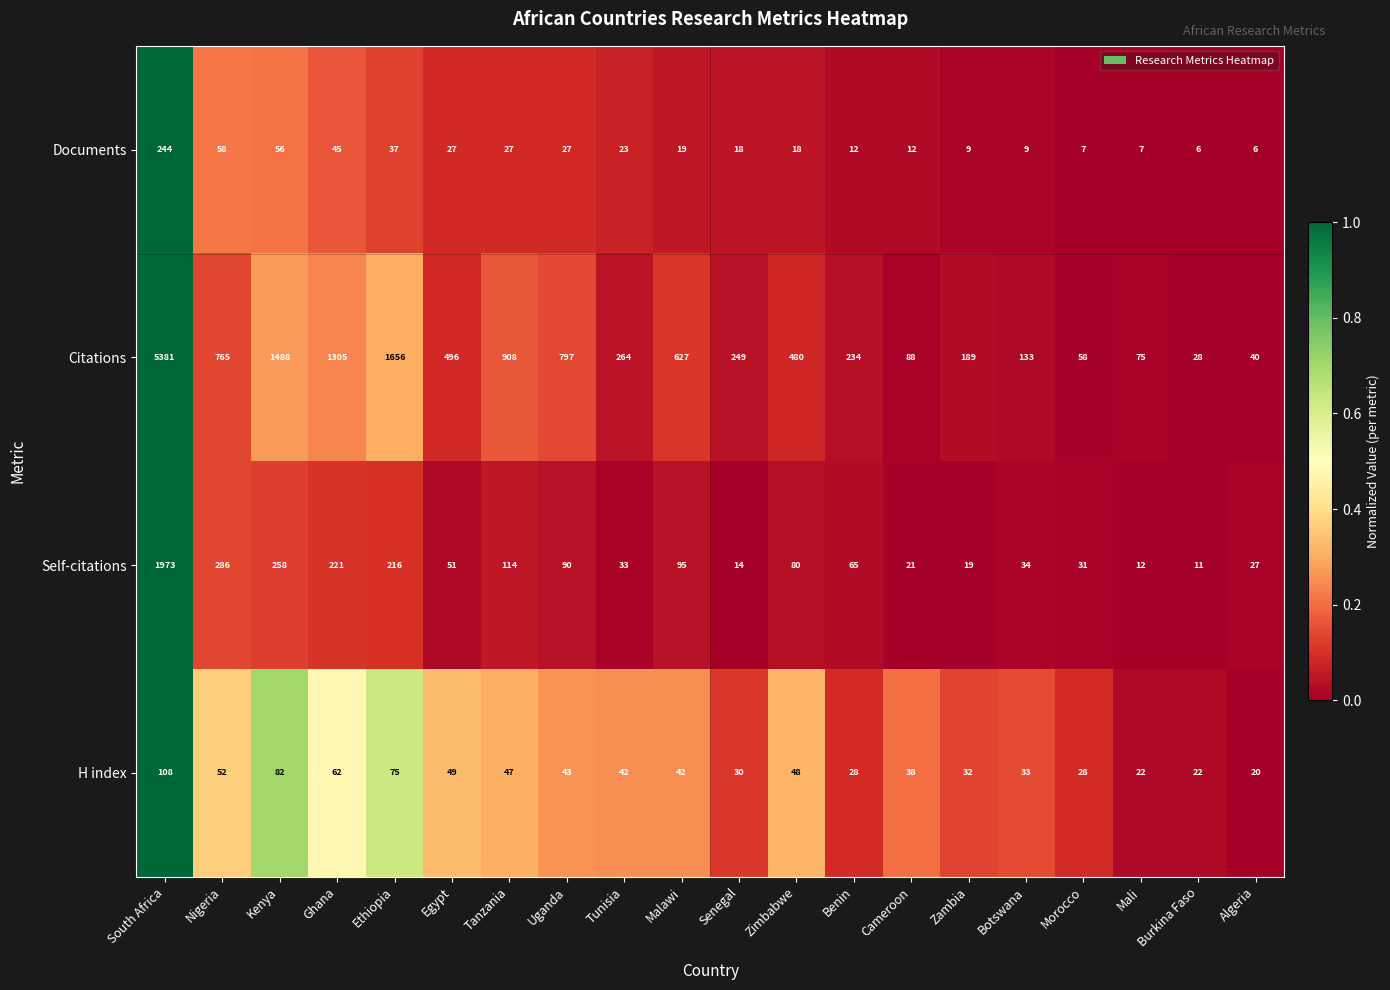

At which category does the chart reach its peak across all series?

South Africa